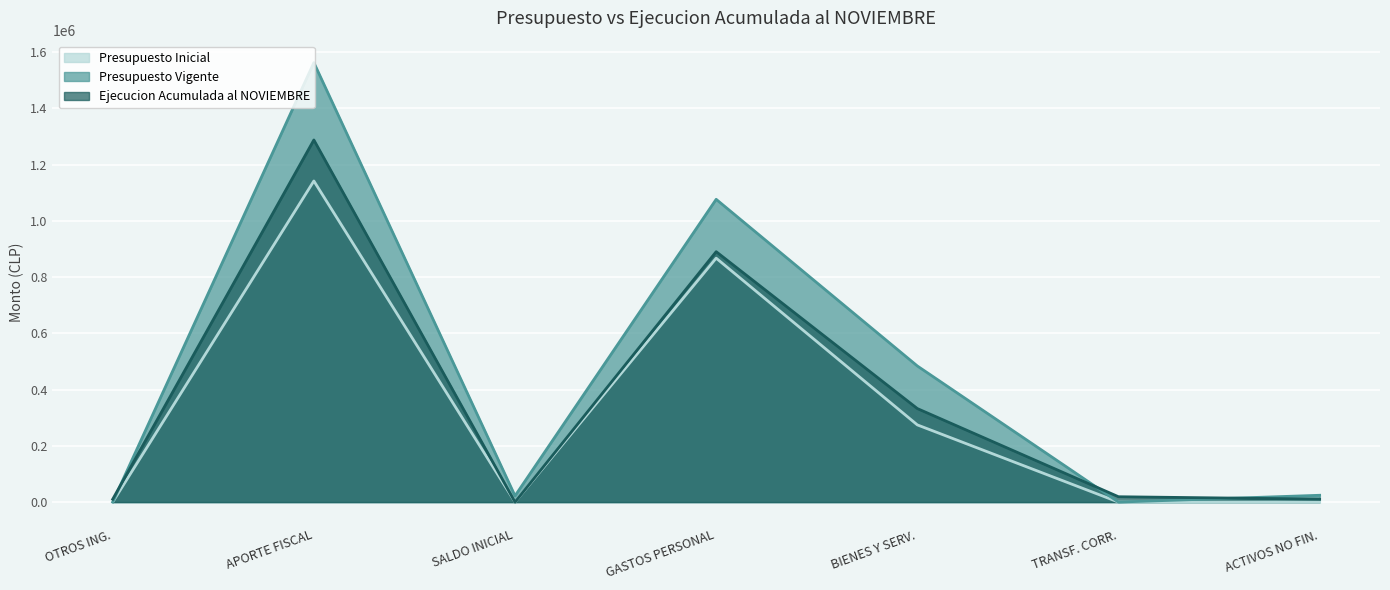

Reading right to left, what are all the values shown in this chart?

Presupuesto Inicial: 0	10	274422	867137	0	1141542	27
Presupuesto Vigente: 24210	10	483865	1076330	22158	1562230	27
Ejecucion Acumulada al NOVIEMBRE: 10578	19016	332469	890219	0	1287302	10206